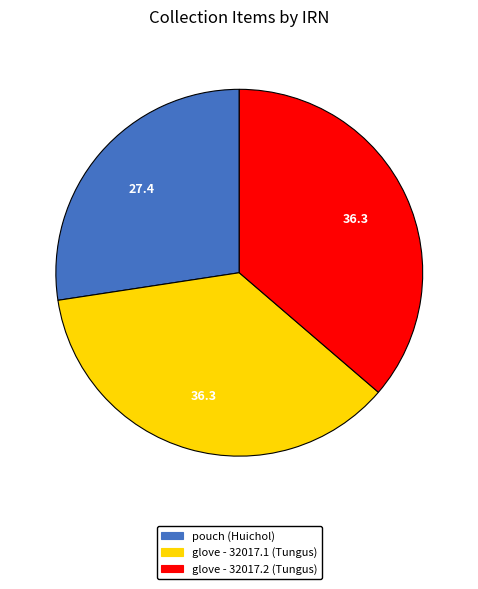

Is it true that pouch (Huichol) is 41% of the pie?

False